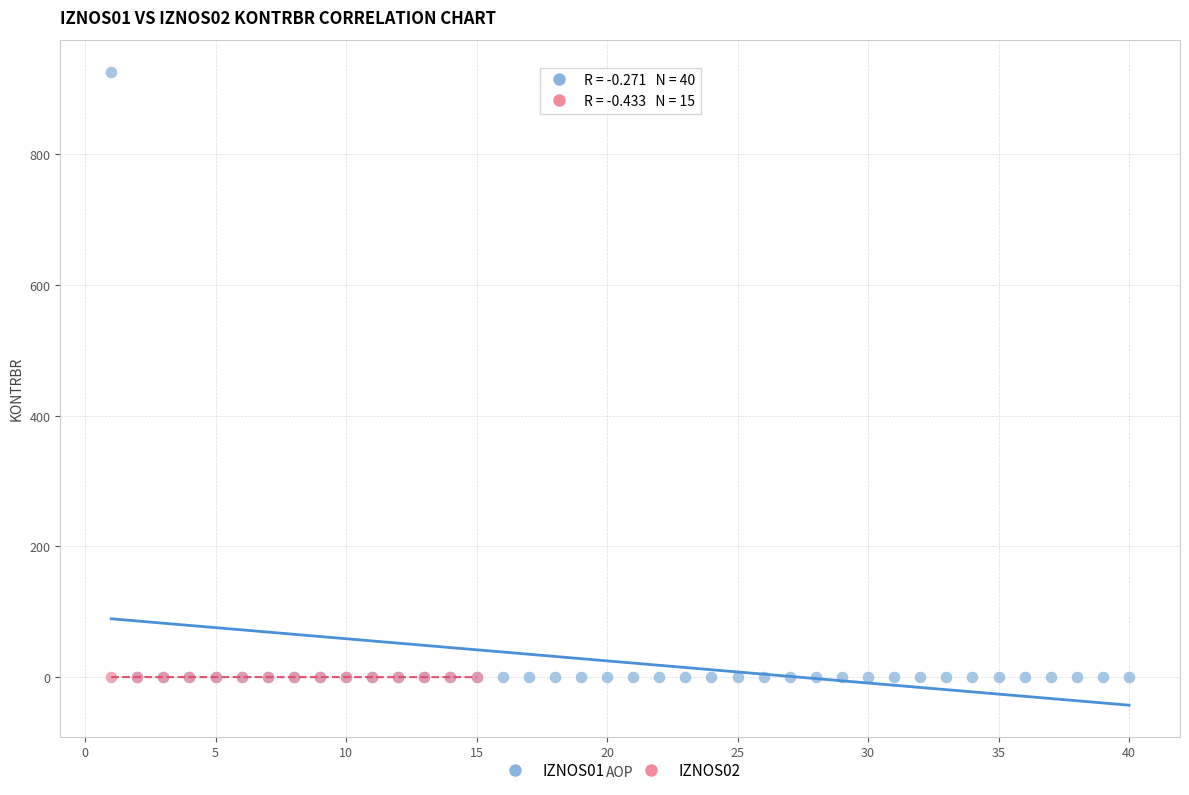

Which series has the largest Y range (max minus min)?

IZNOS01